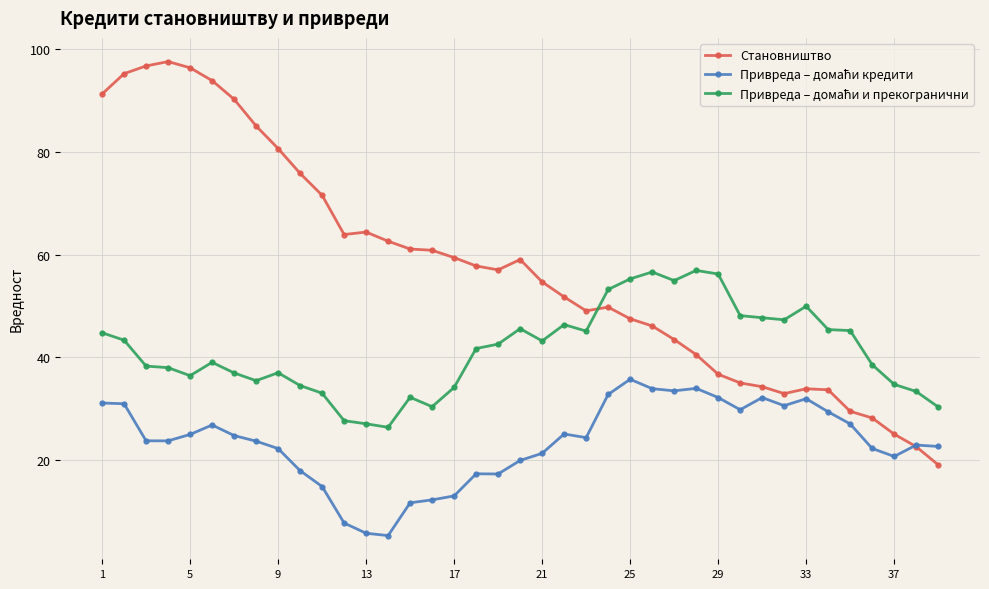

Which series has the largest total across all categories?

Становништво